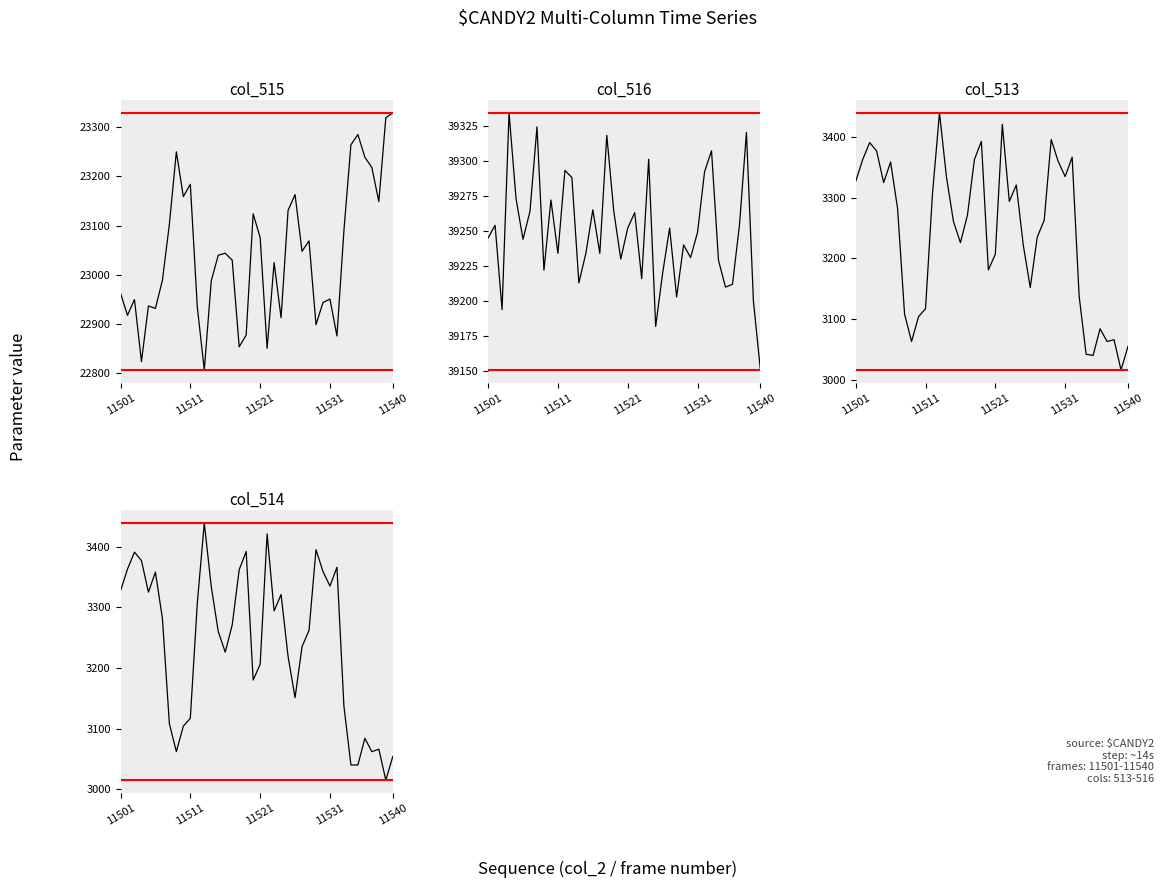

True or false: col_515 and col_514 cross at least once.

False